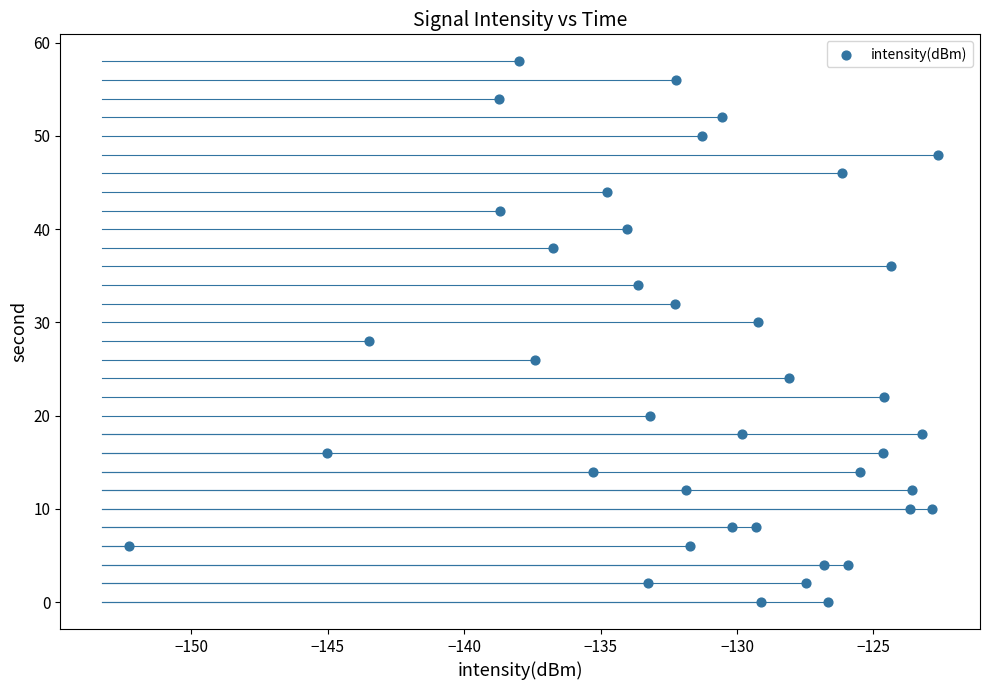

What is the range of Y values (max minus min)?

58